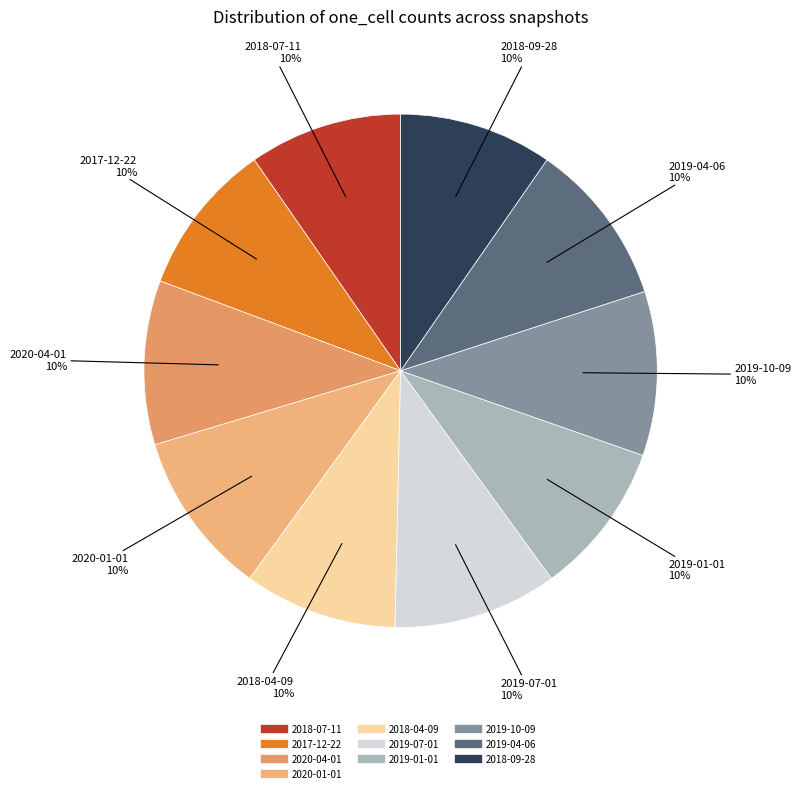

True or false: 2020-01-01 accounts for 10% of the total.

True